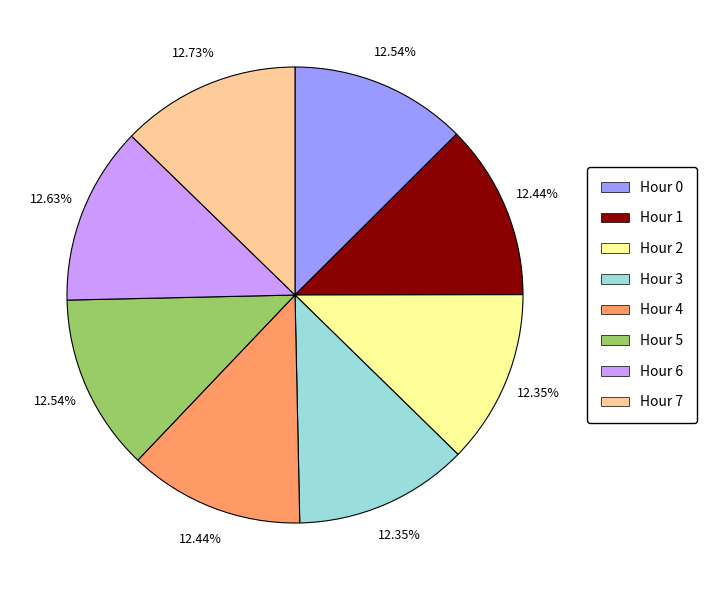

What is the ratio of the value at Hour 1 to the value at Hour 3?

1.0